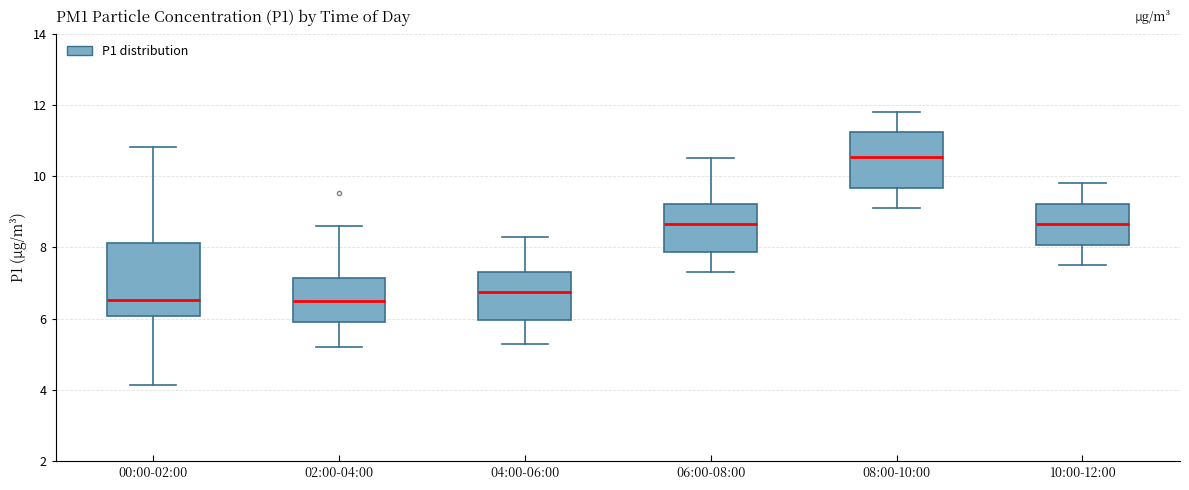

Reading left to right, read every box against the y-axis: the position of its median line, the range the box covers, and the ends of its whiskers. The values are not printed on the chart, so give them approximately, as read against the axis.

00:00-02:00: median 6.6, box 6.0 to 8.2, whiskers 4.2 to 10.8
02:00-04:00: median 6.6, box 5.8 to 7.2, whiskers 5.2 to 8.6
04:00-06:00: median 6.8, box 6.0 to 7.4, whiskers 5.4 to 8.4
06:00-08:00: median 8.6, box 7.8 to 9.2, whiskers 7.4 to 10.6
08:00-10:00: median 10.6, box 9.6 to 11.2, whiskers 9.2 to 11.8
10:00-12:00: median 8.6, box 8.0 to 9.2, whiskers 7.6 to 9.8